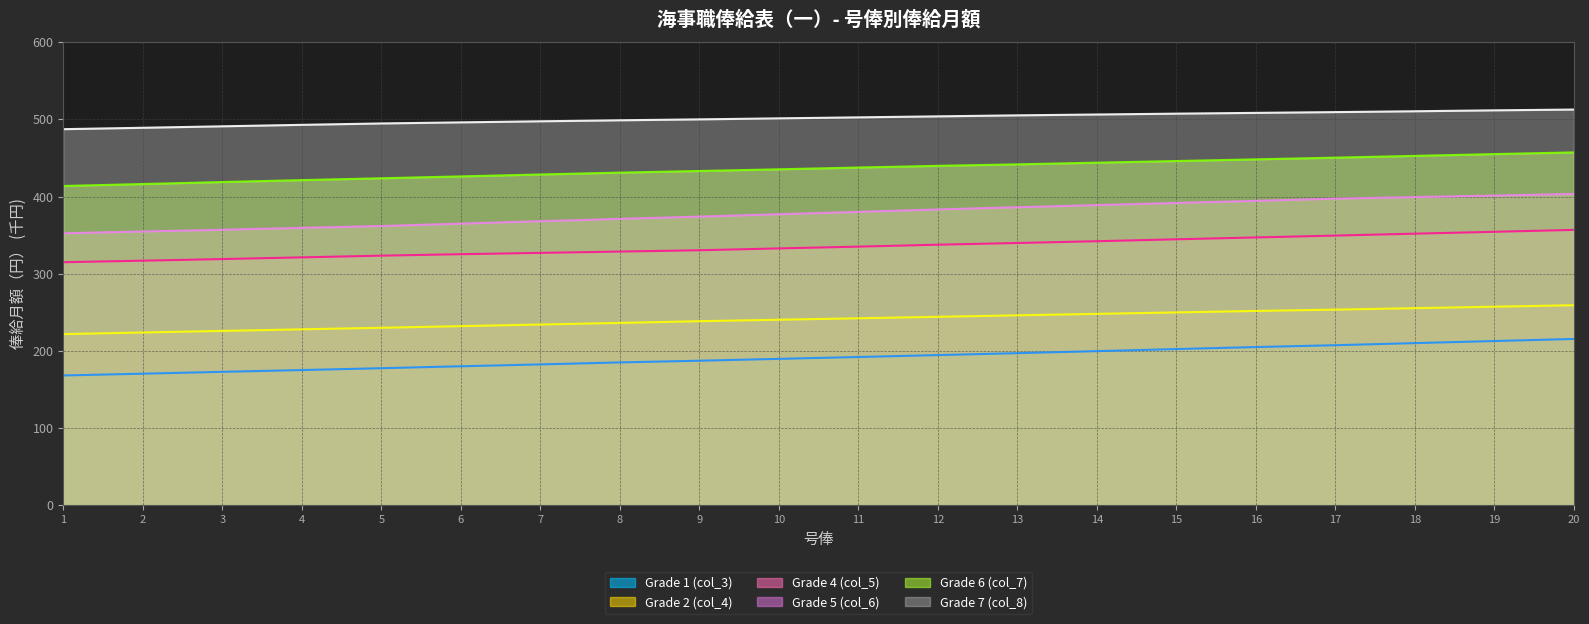

How many lines are shown in the chart?

6